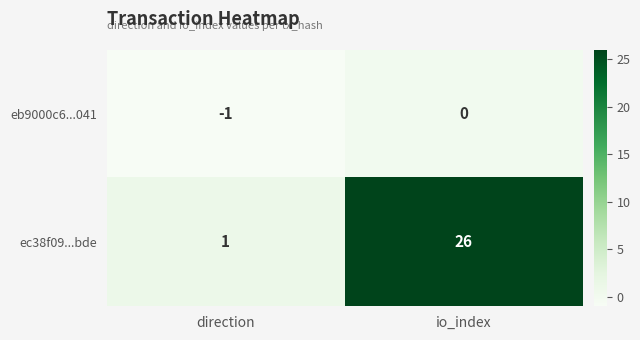

At which category does the chart reach its minimum across all series?

direction